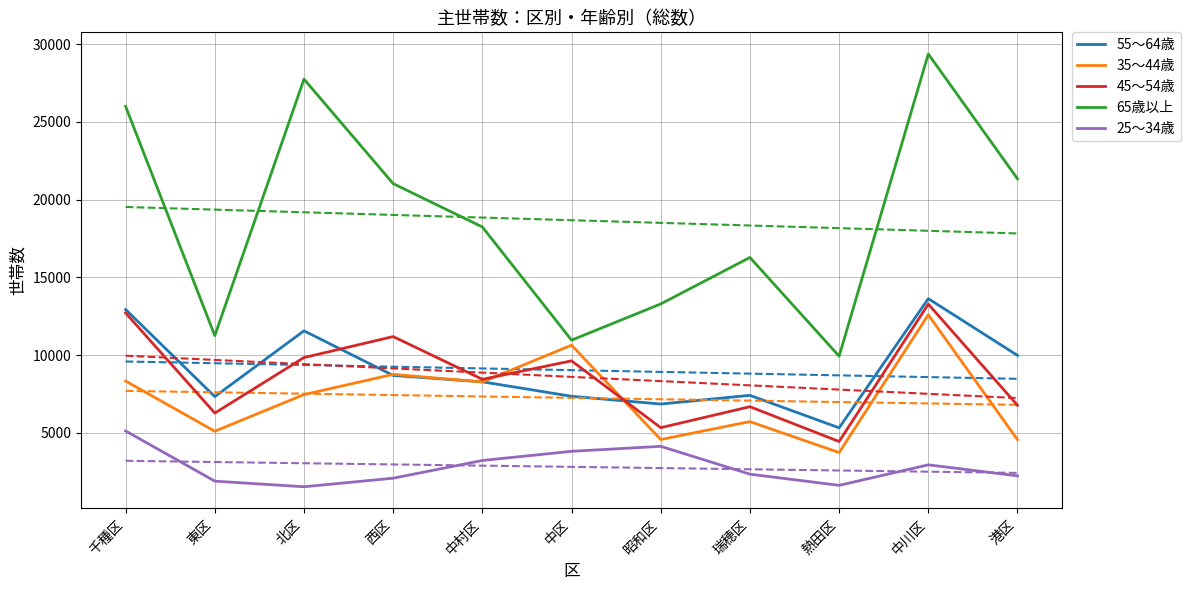

True or false: 55～64歳 has a value of 9870 at 中区.

False